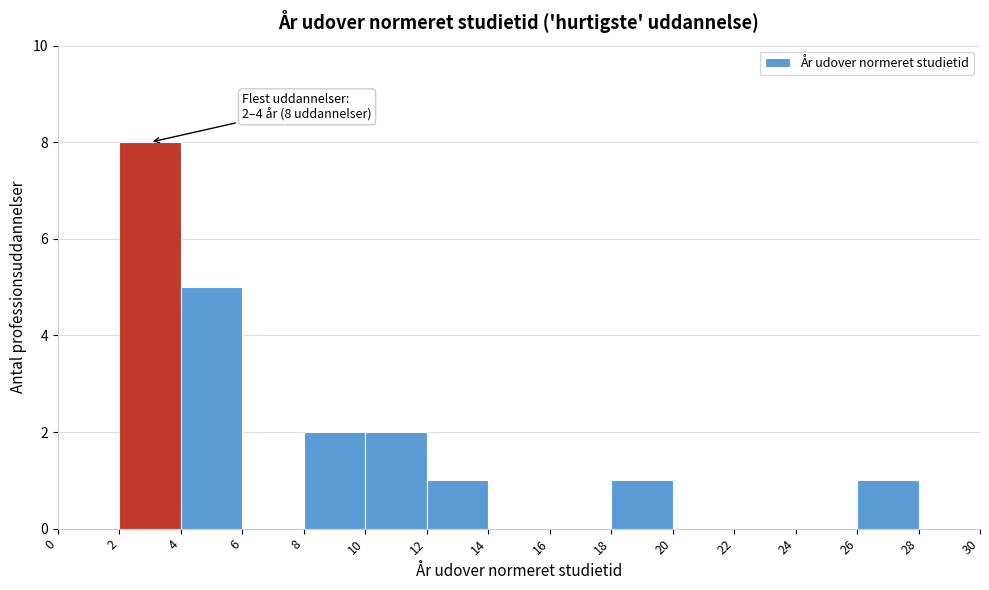

Which range on the x-axis has the tallest bar?

2 to 4